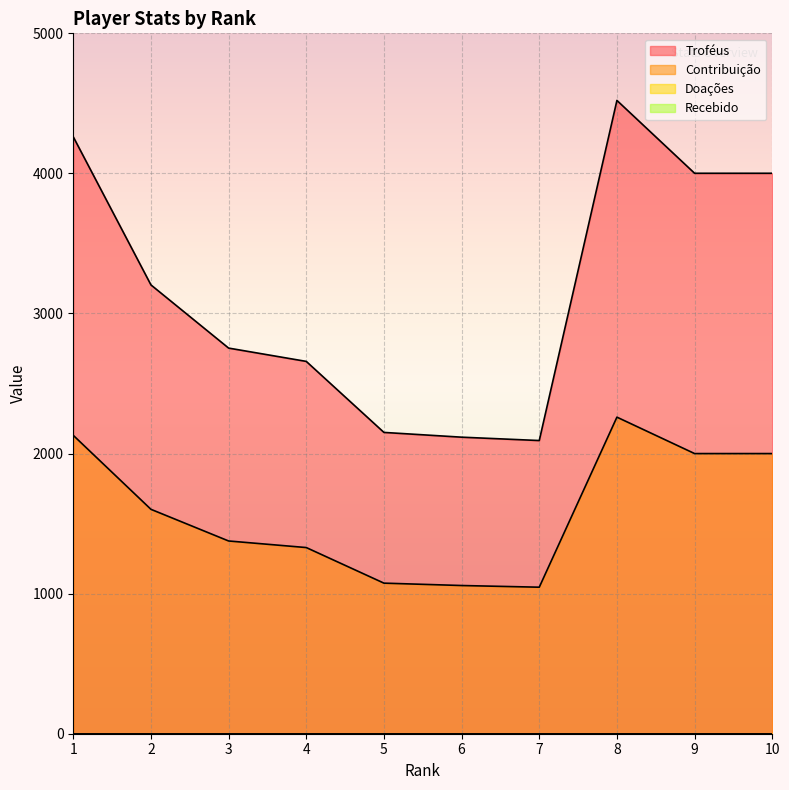

Read the Contribuição value at 7.

1046